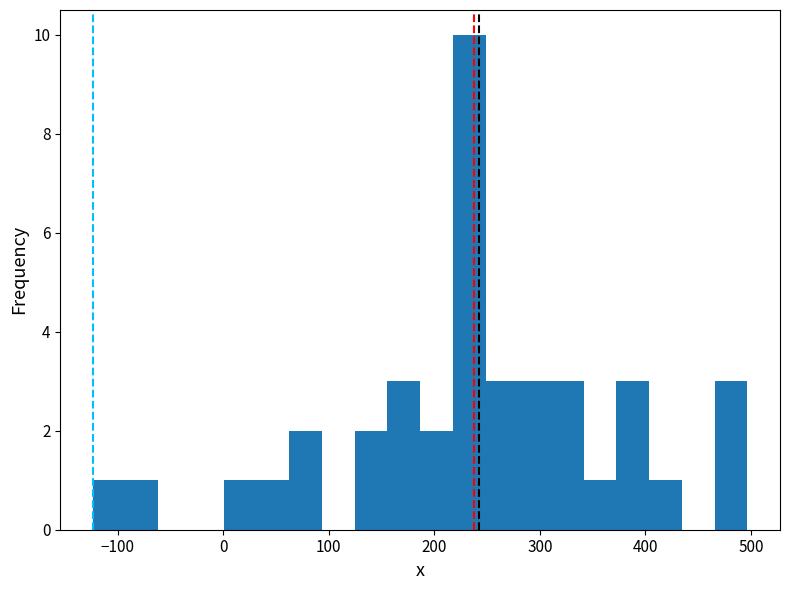

Around what value on the x-axis is the tallest bar? Give the approximate position of its centre, as read against the axis.

230